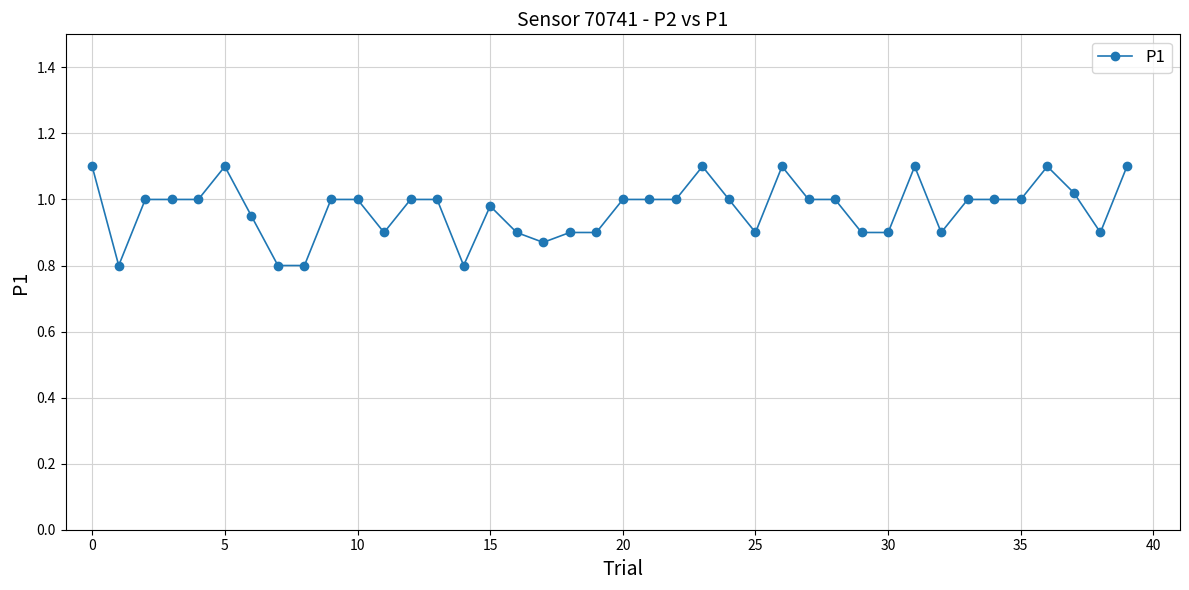

What is the difference between the second highest and second lowest values?

0.3